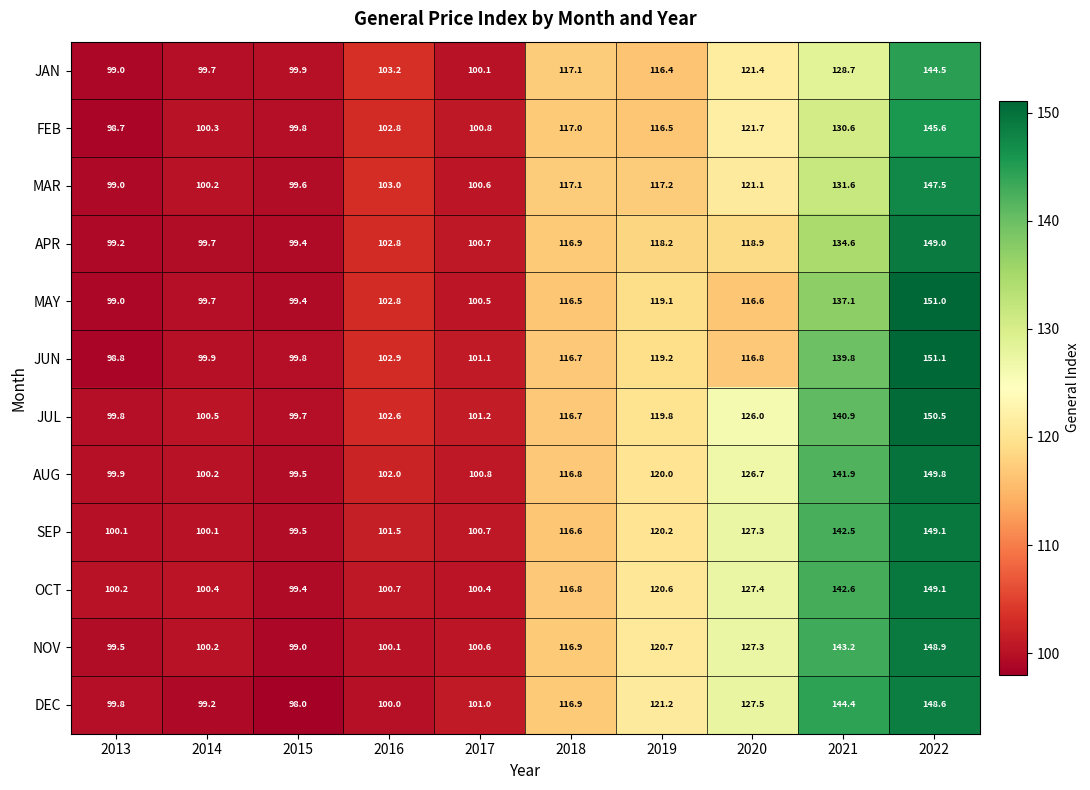

What is the maximum value shown in the chart?

151.1